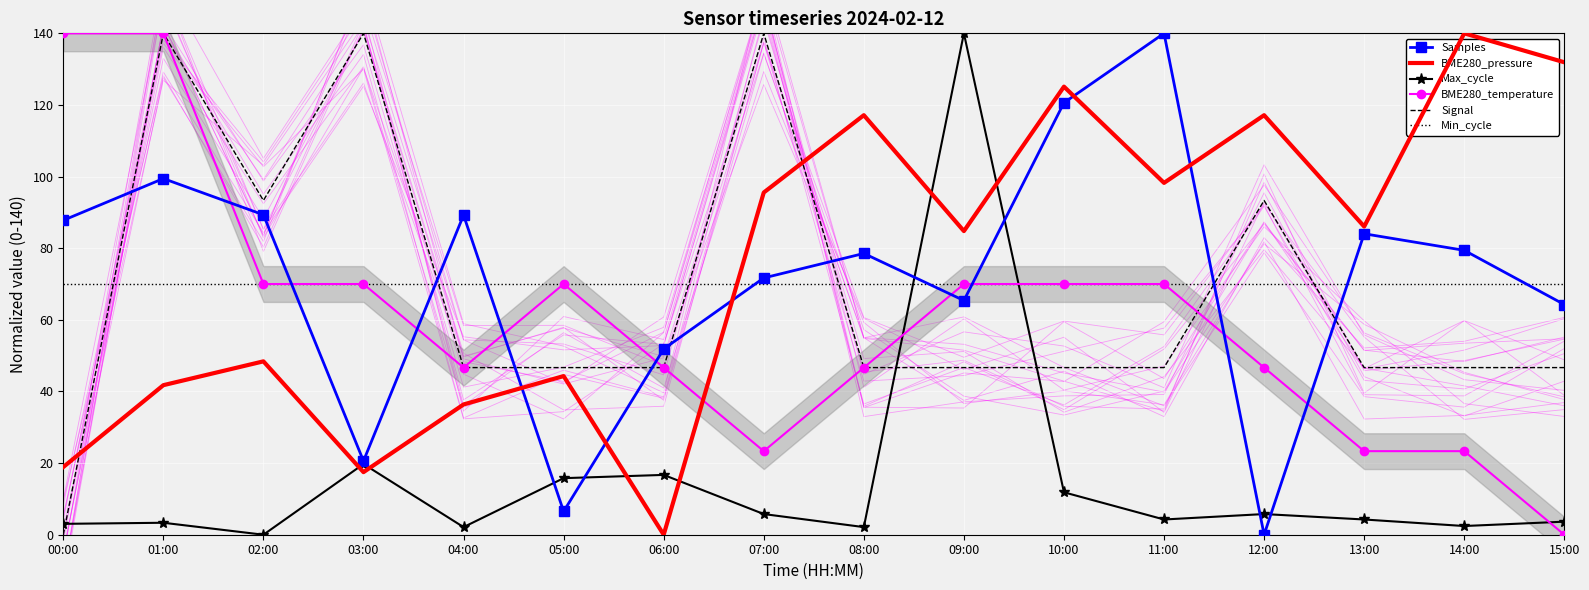

What is the difference between the maximum and second lowest values in the Samples series?

133.5